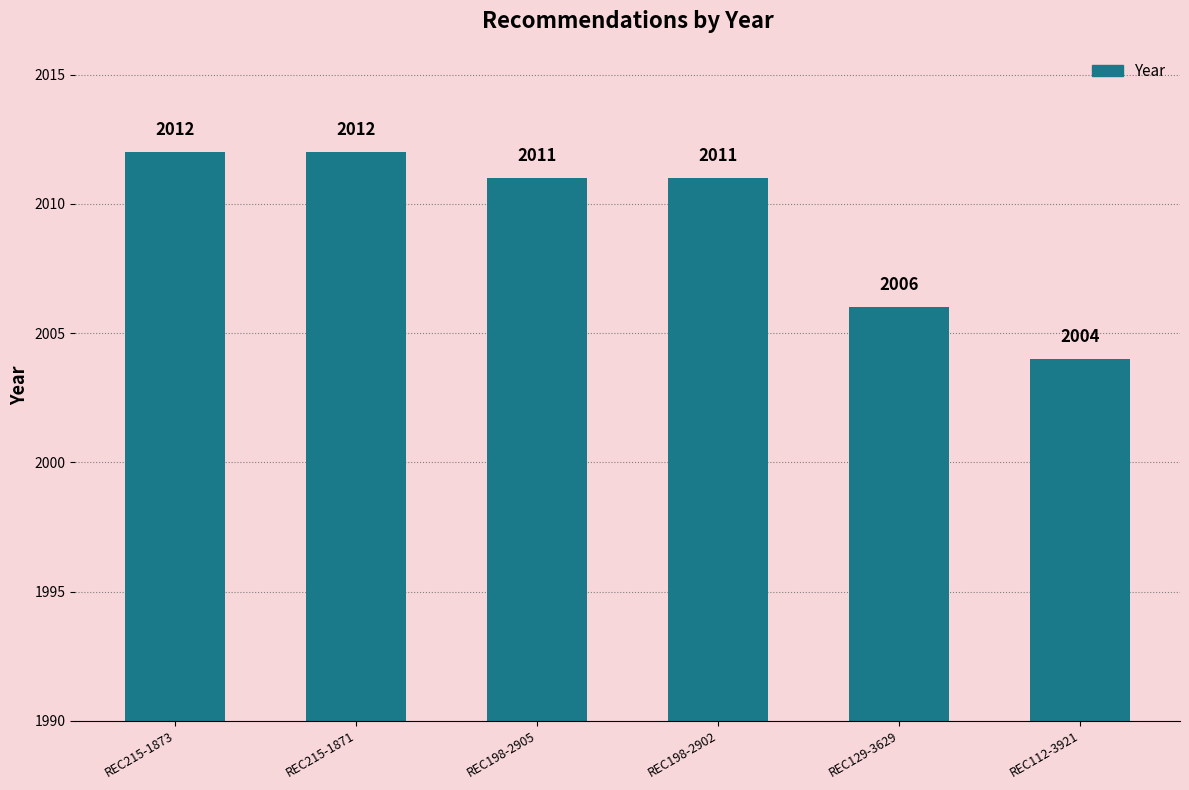

What is the difference between the second highest and second lowest values?

6